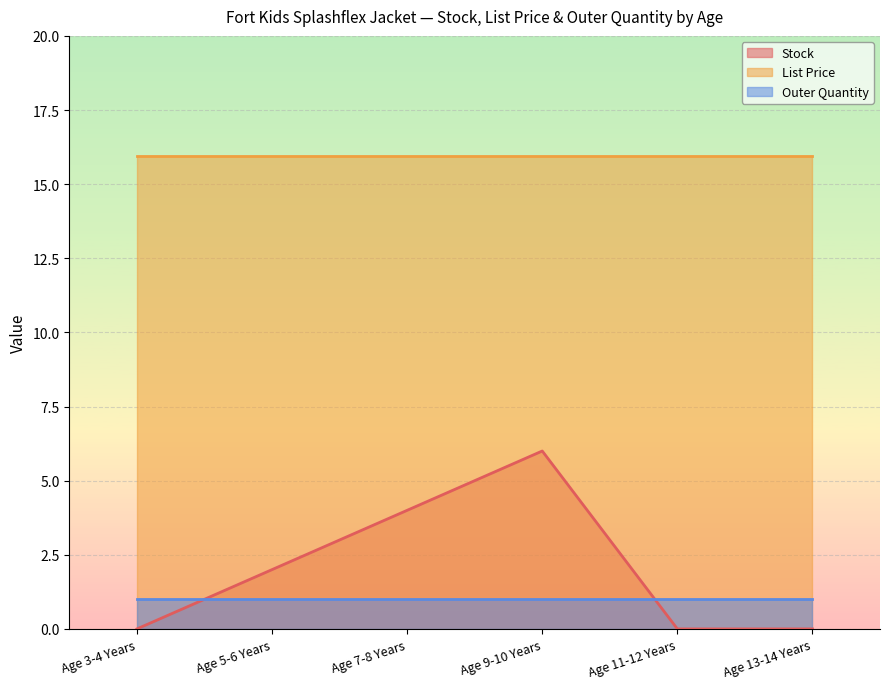

True or false: Outer Quantity has a value of 1.0 at Age 13-14 Years.

True